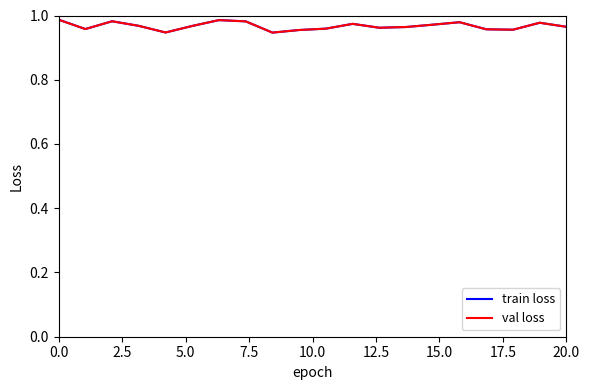

Which series has the widest spread of values?

train loss